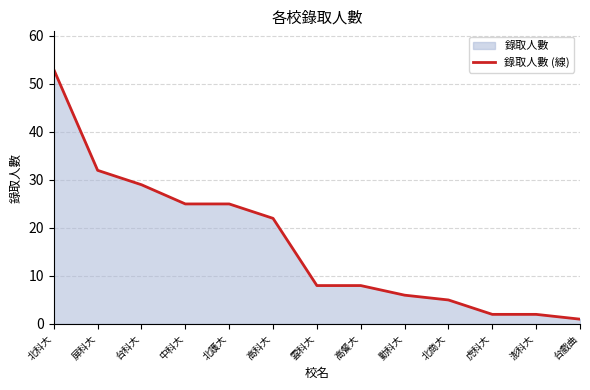

What is the sum of all values?

218